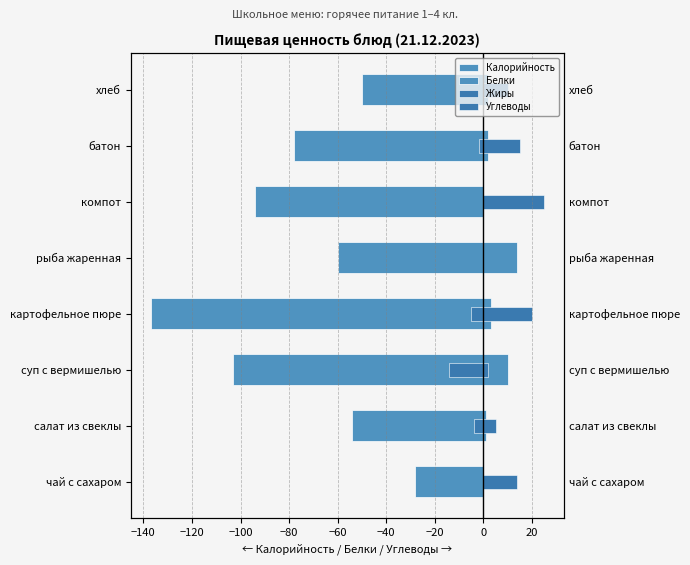

Is the value of Калорийность at картофельное пюре greater than the value of Жиры at суп с вермишелью?

No